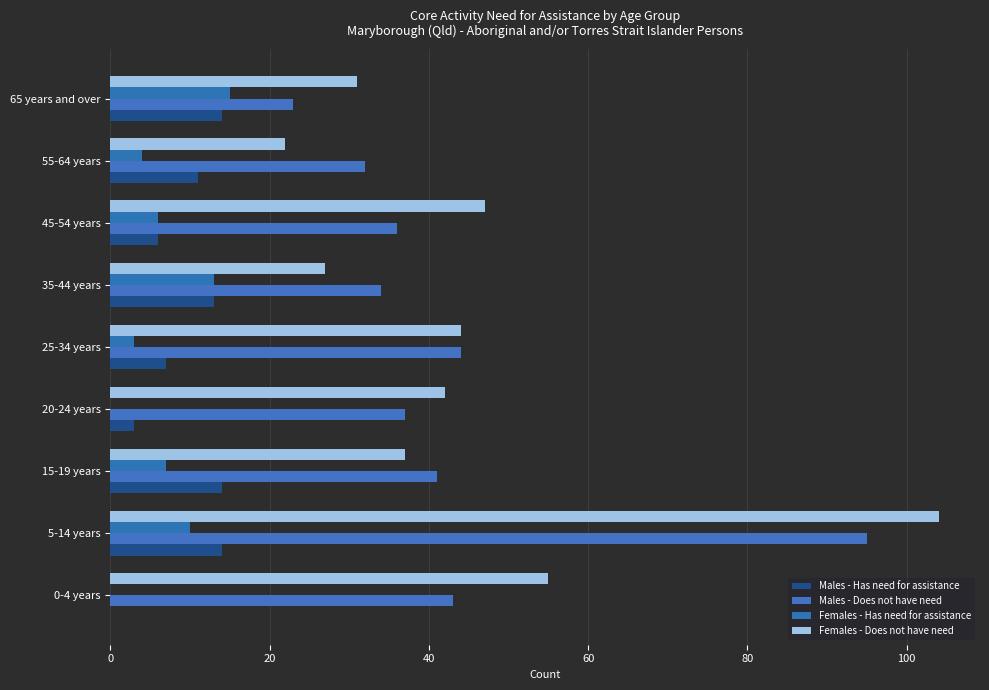

Count the number of categories in the chart.

9